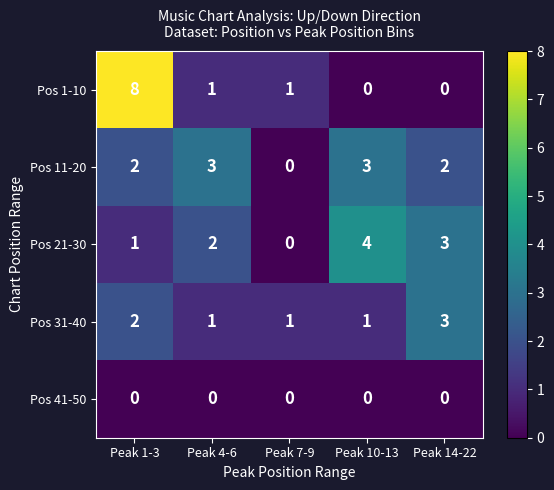

Between Peak 1-3 and Peak 4-6, which series saw the biggest shift?

Pos 1-10